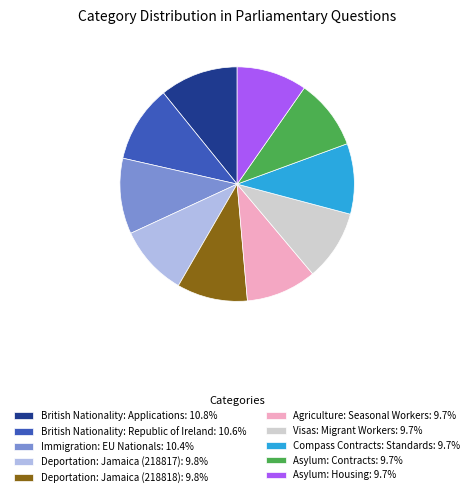

Approximately how many times larger is the value at Visas: Migrant Workers: 9.7% compared to Agriculture: Seasonal Workers: 9.7%?

1.0